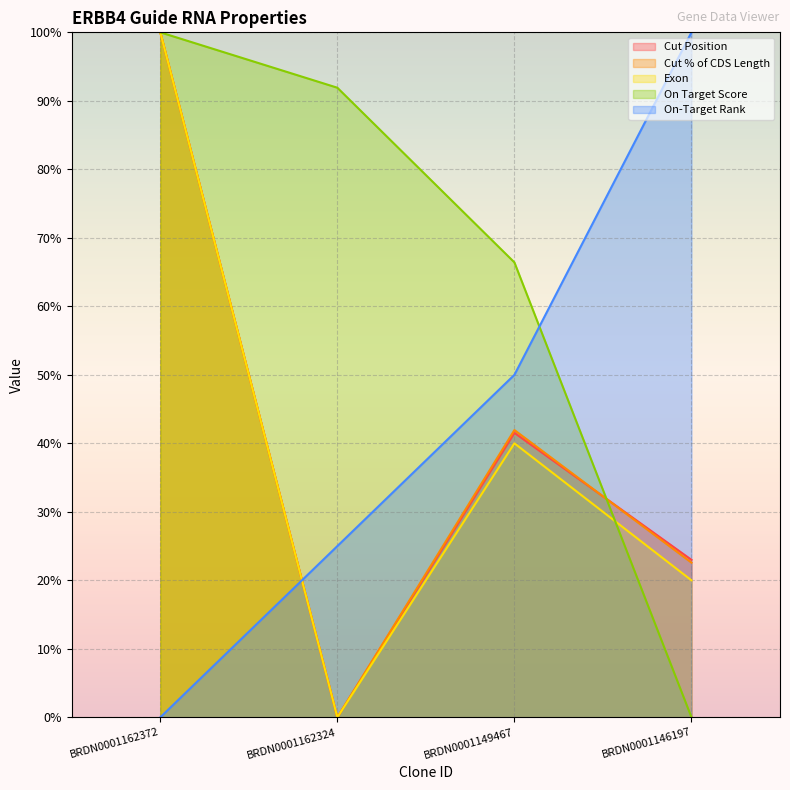

Which category has the highest value in the On Target Score series?

BRDN0001162372